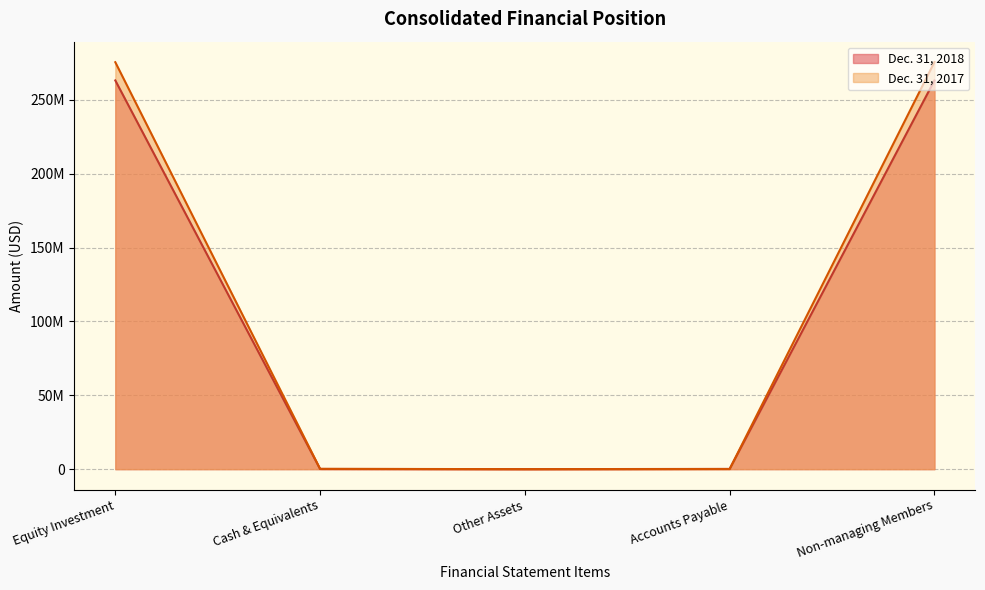

What is the average value of the Dec. 31, 2018 series?

105295461